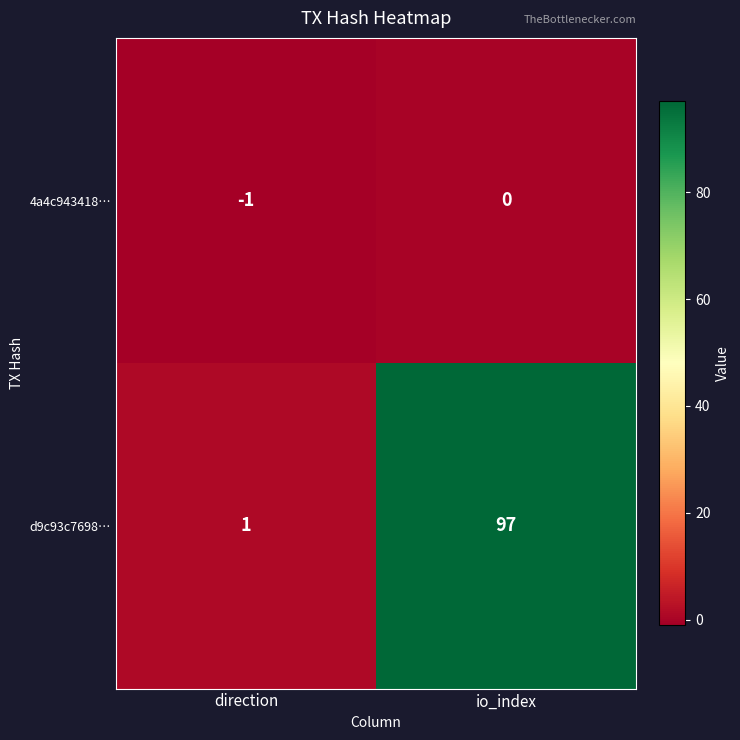

What value does the d9c93c7698… series have at io_index?

97